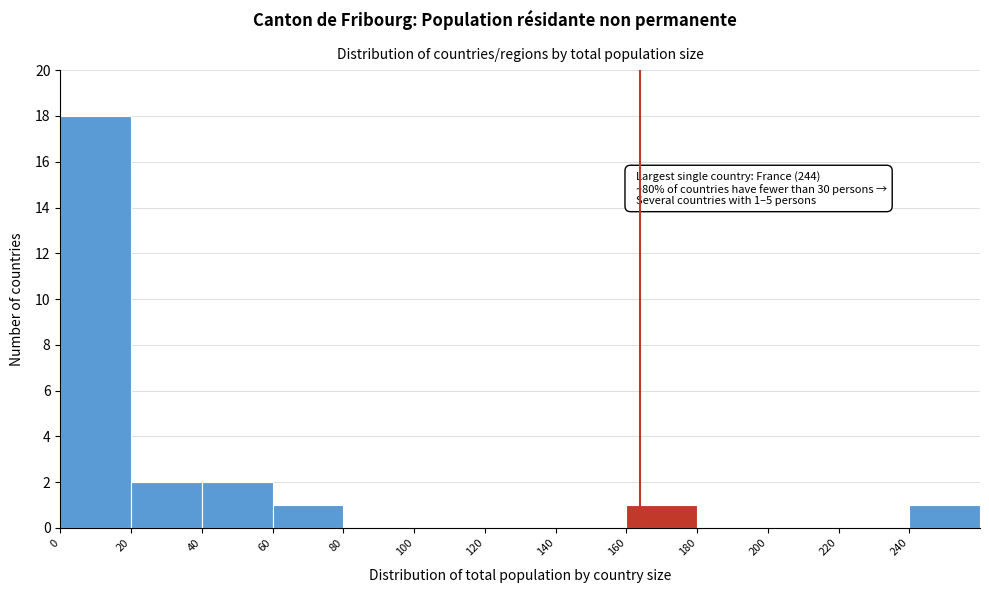

Over which range of the x-axis is the bar tallest?

0 to 20